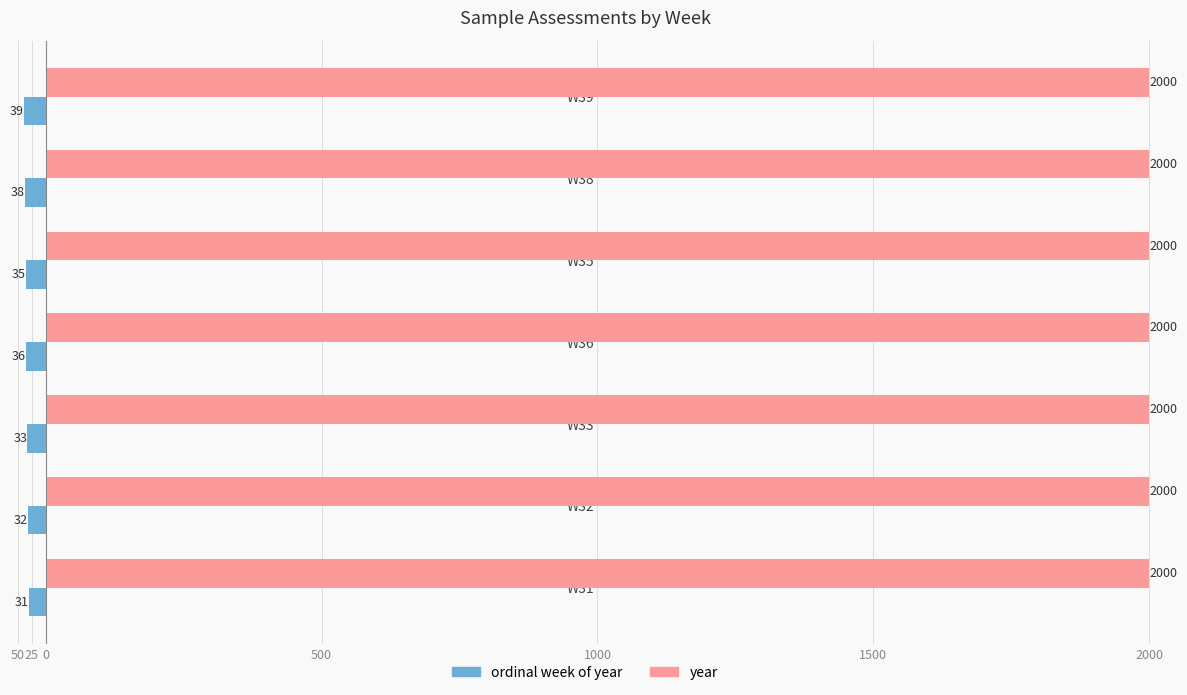

Reading right to left, transcribe all the data shown in this chart.

ordinal week of year: -39.0	-38.0	-35.0	-36.0	-33.0	-32.0	-31.0
year: 0.3	0.3	0.3	0.3	0.3	0.3	0.3